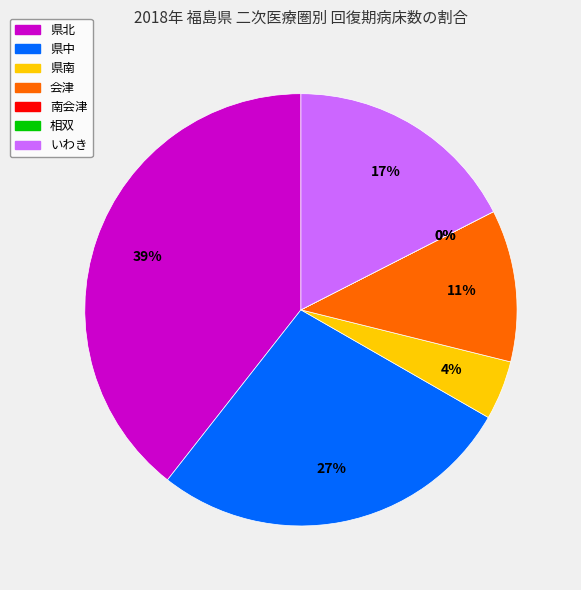

Which category has the biggest portion of the pie?

県北